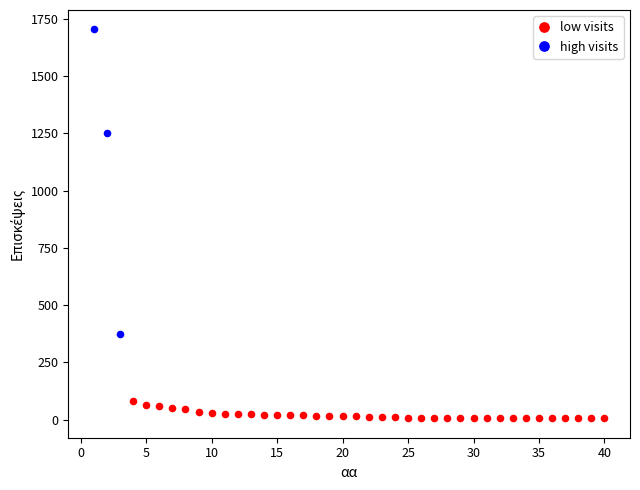

What are all the series names shown in the legend?

low visits, high visits